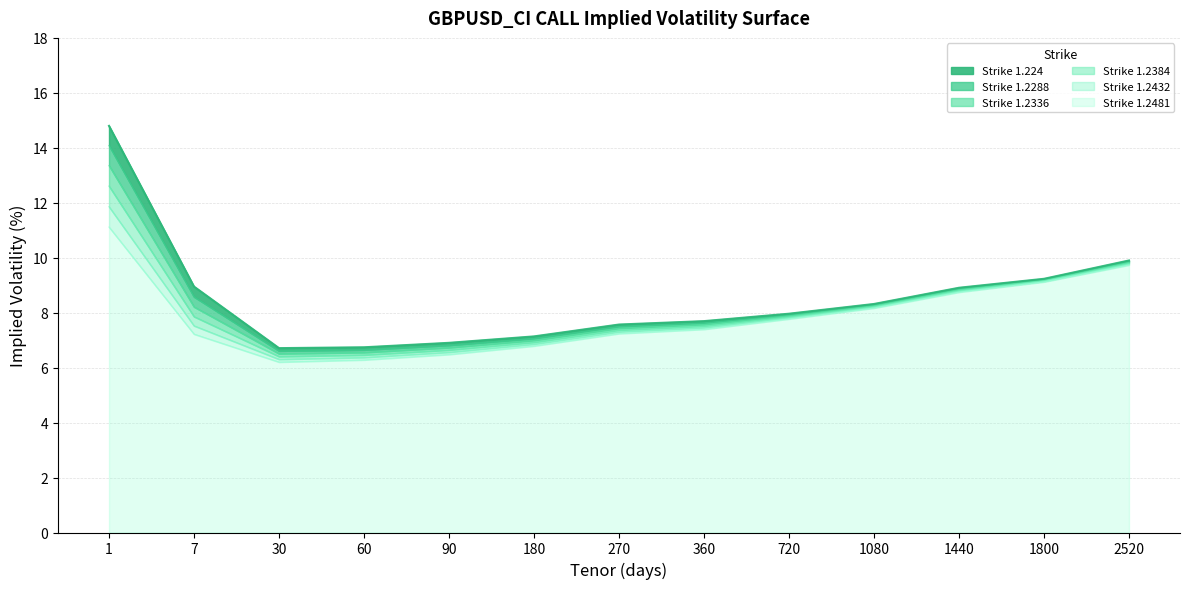

The value of 1.2384 at 7 is 7.9. True or false?

True